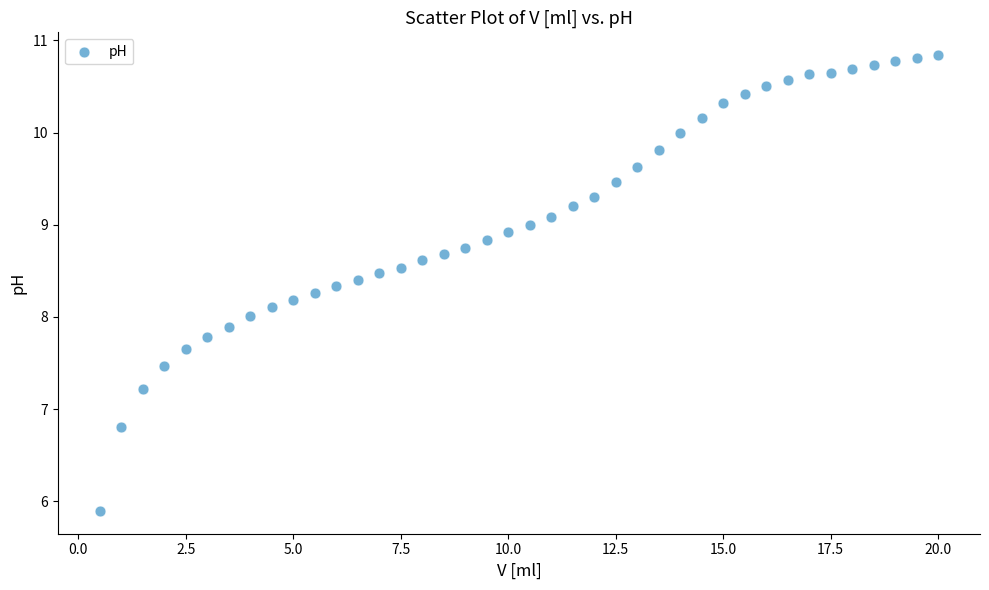

What is the range of X values (max minus min)?

19.5